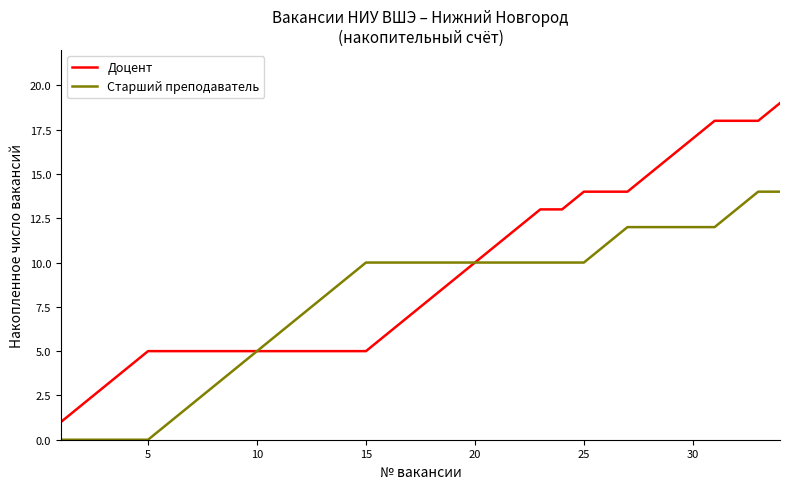

What is the difference between the maximum and minimum values in the Доцент series?

18